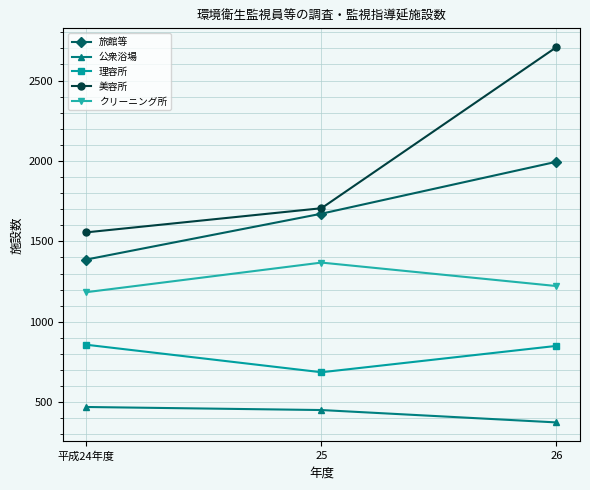

At which label does 公衆浴場 first exceed 451?

平成24年度